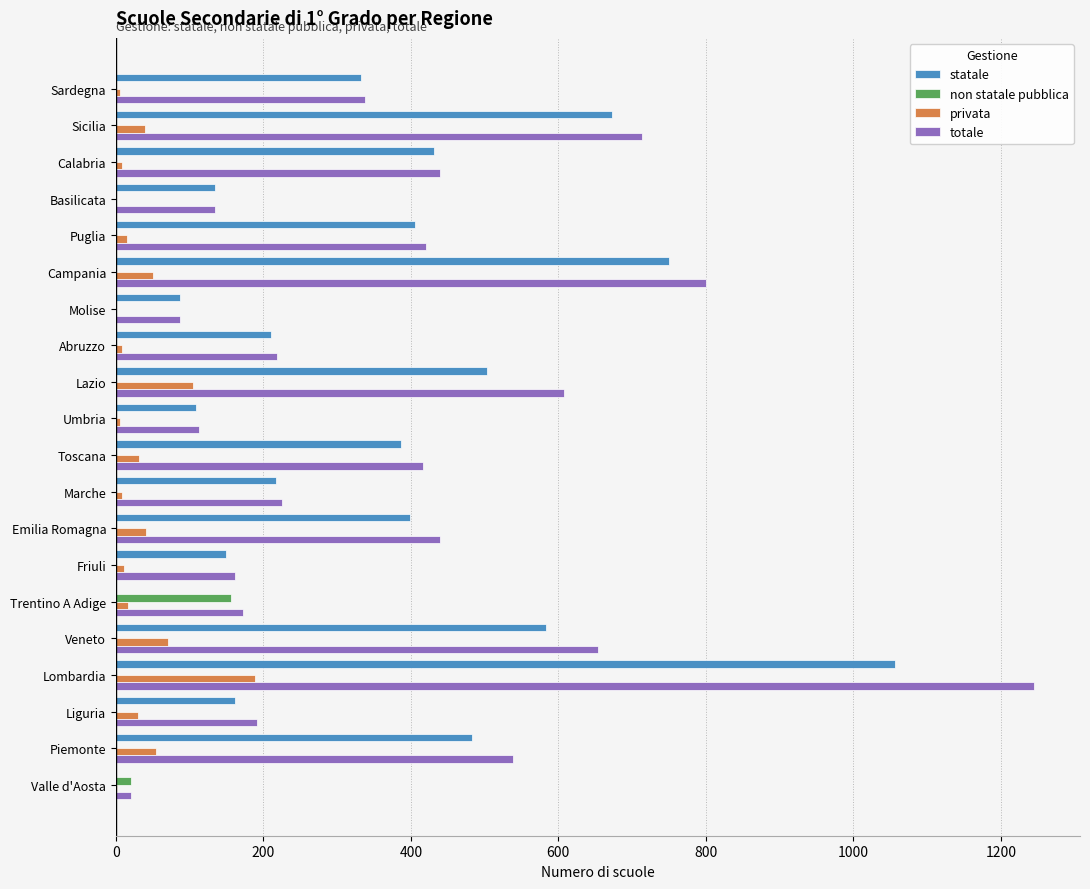

Which series changed the most between Liguria and Sicilia?

totale